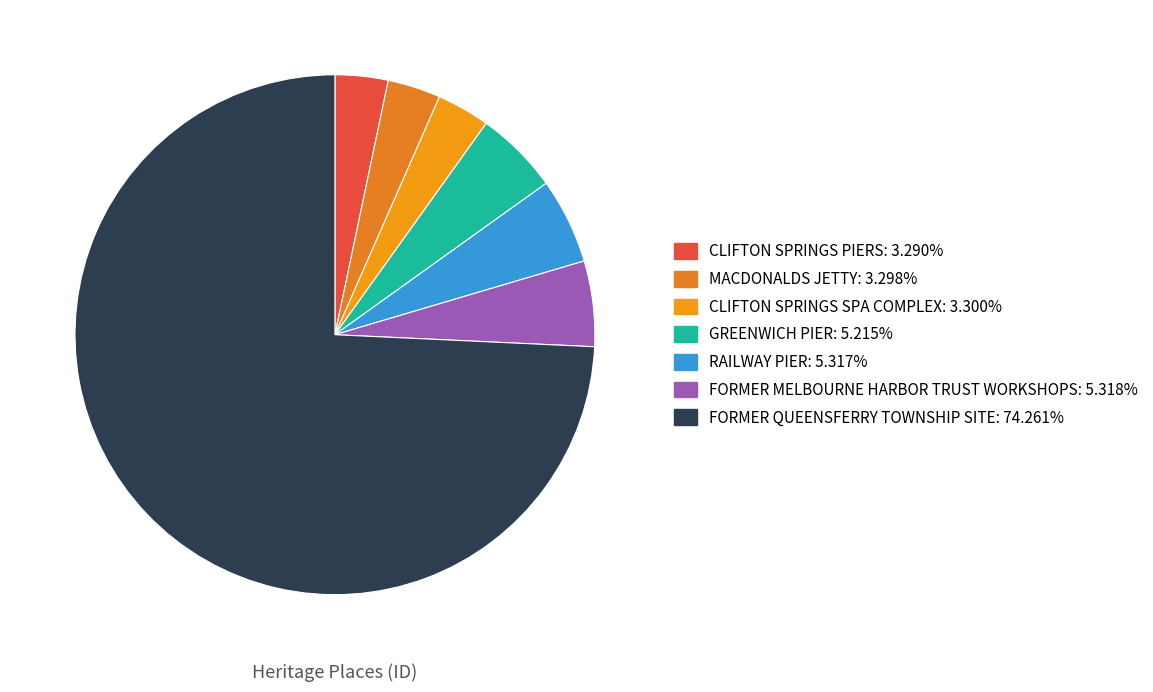

How many slices are in this pie chart?

7